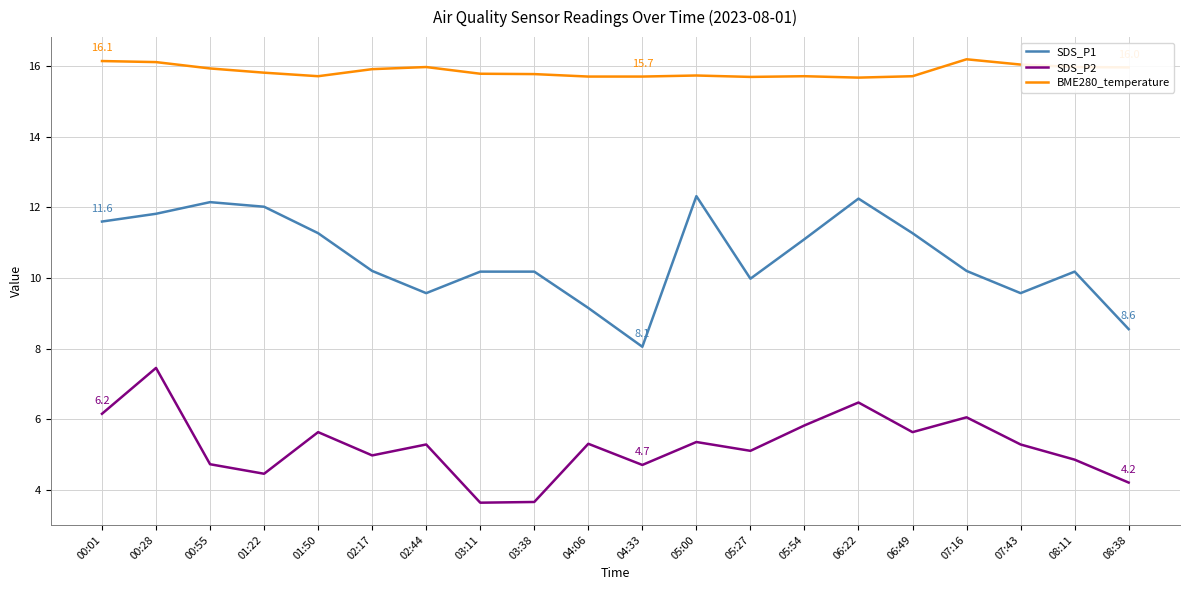

In SDS_P2, how many points are lower than both neighbors (excluding endpoints)?

6